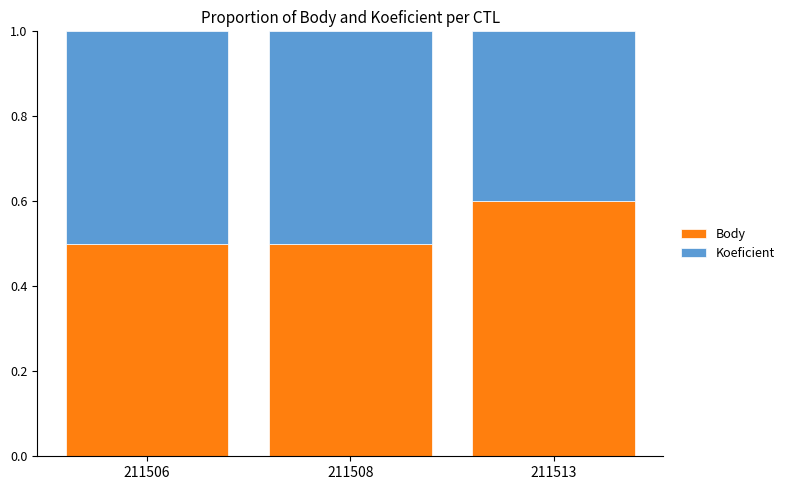

At which label does Body reach its peak?

211513